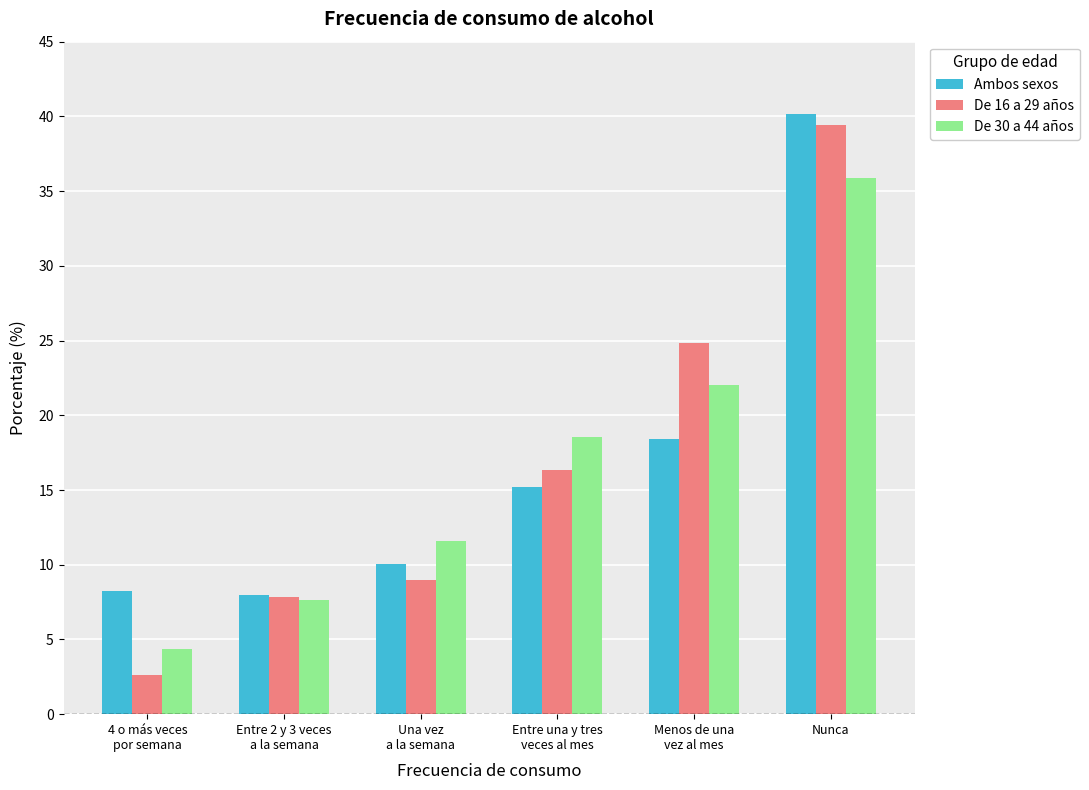

What position from the left is Entre una y tres
veces al mes?

4